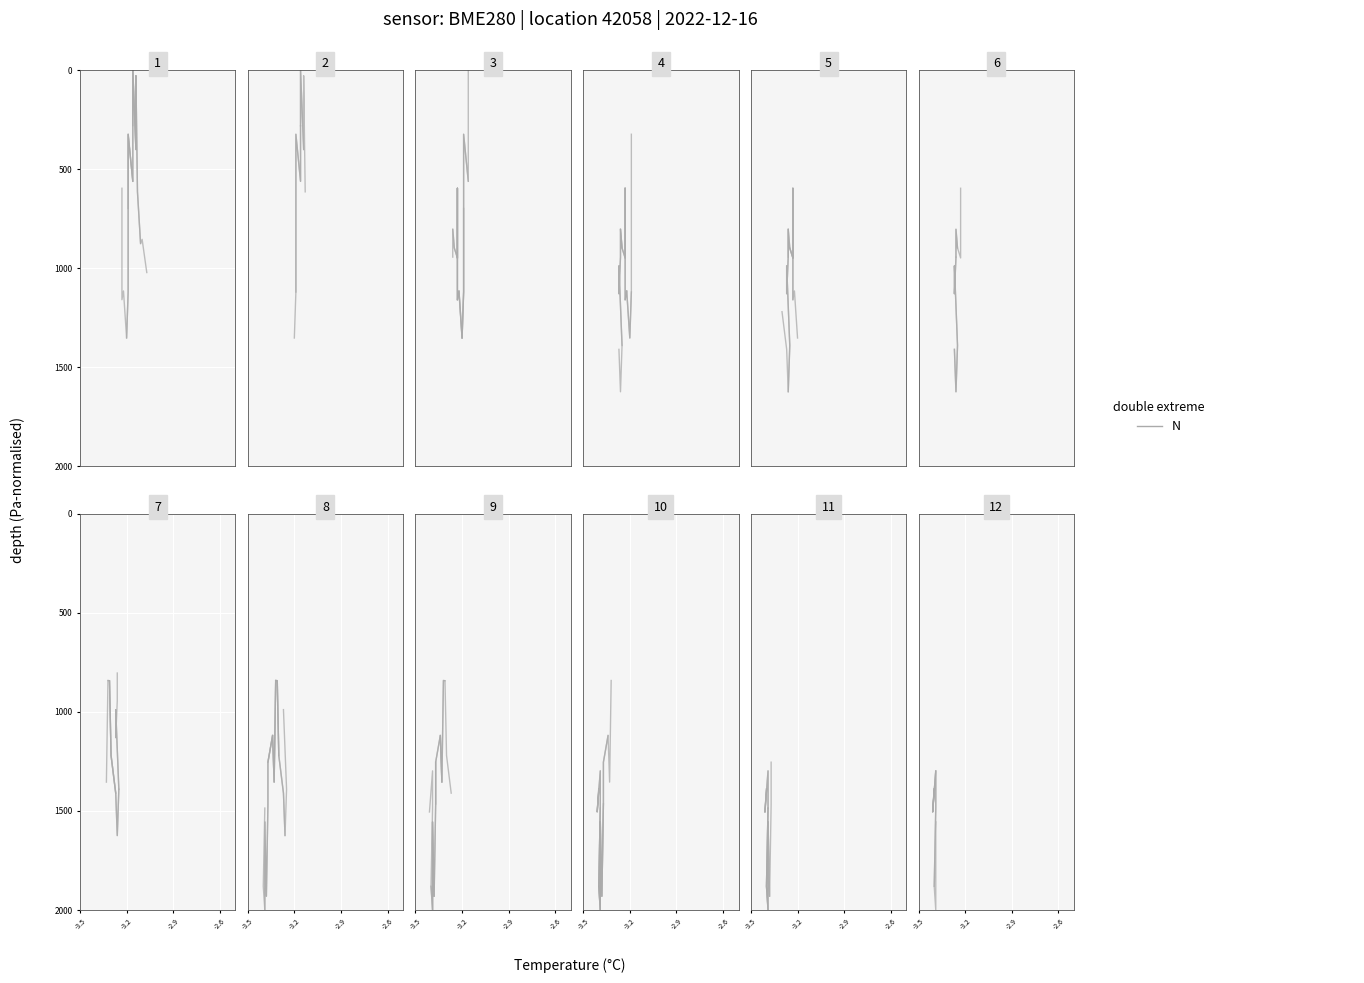

The value at -3.5 is 767.9. True or false?

False